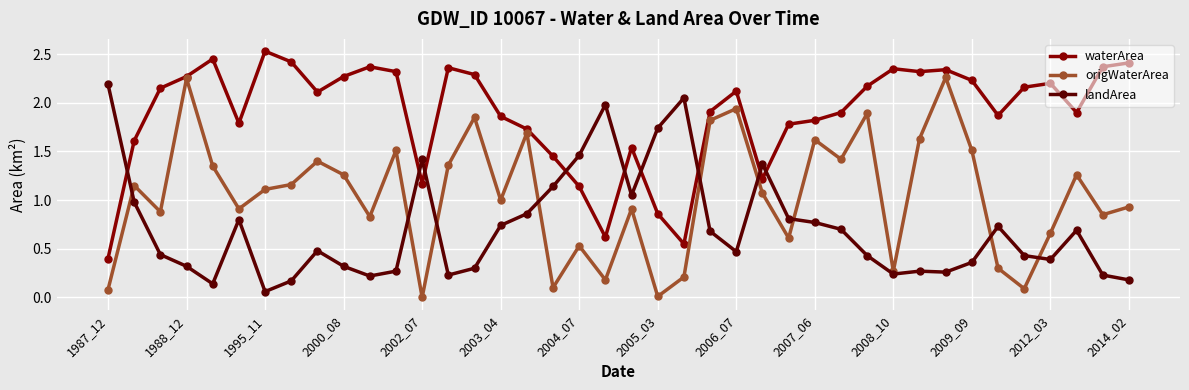

Which series has the largest total across all categories?

waterArea